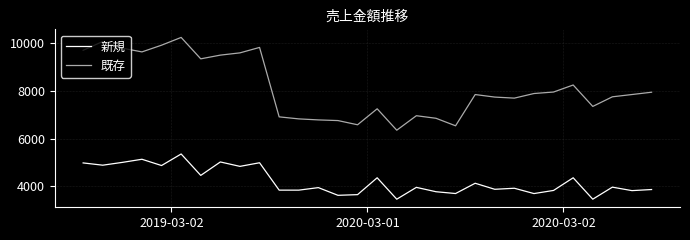

True or false: 既存 and 新規 intersect in this chart.

False